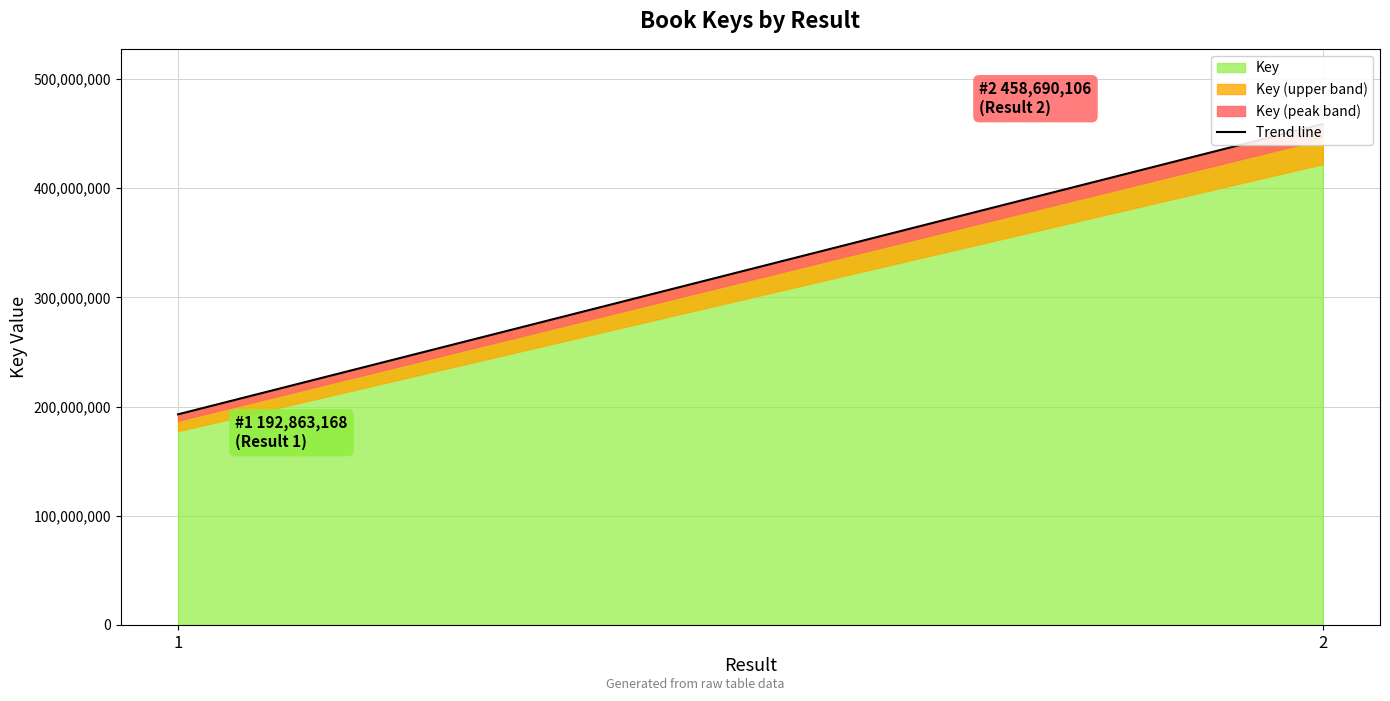

Approximately how many times larger is the value at 2 compared to 1?

2.4